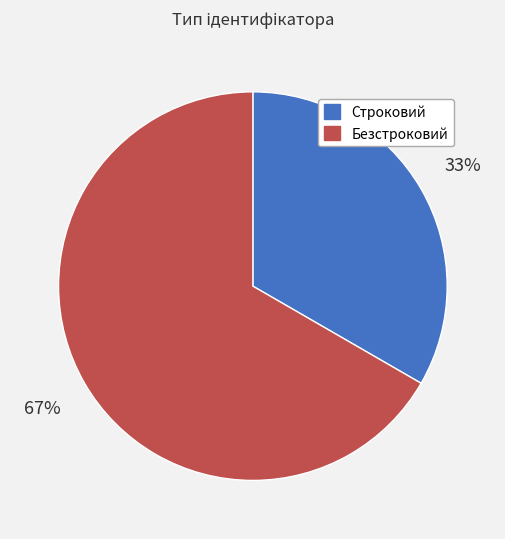

Which category has the smallest portion of the pie?

Строковий